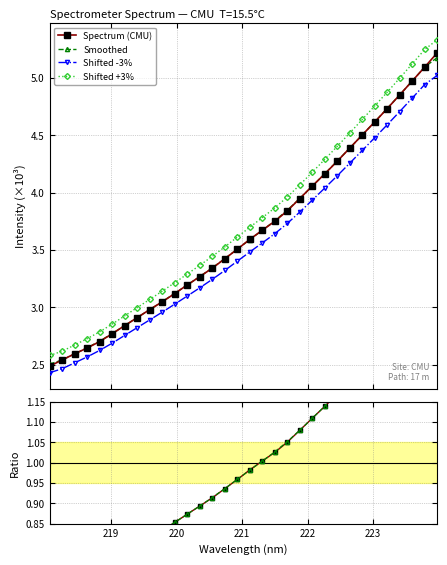

How many lines are shown in the chart?

6